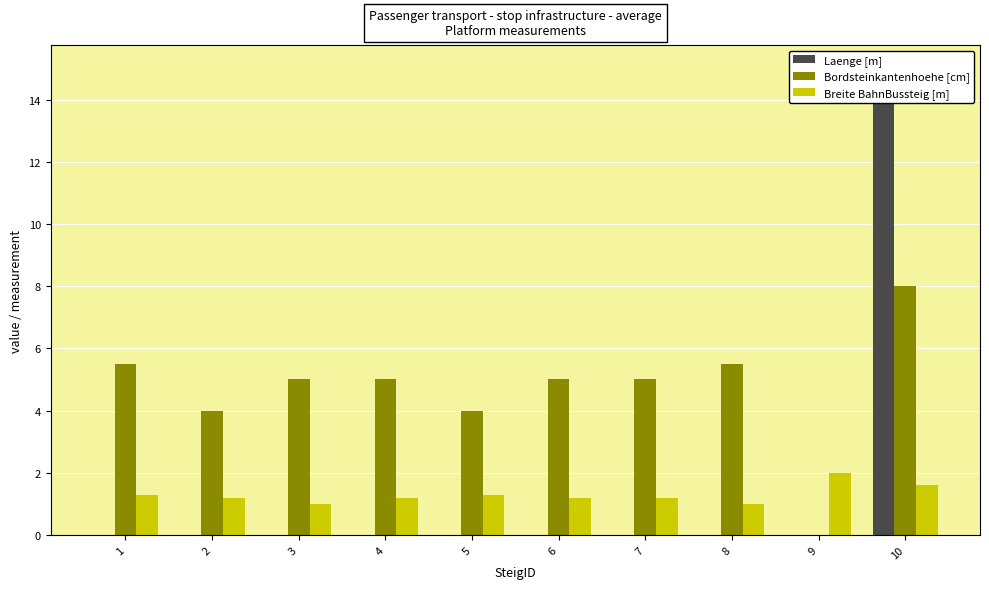

What is the sum of all Breite BahnBussteig [m] values?

13.0